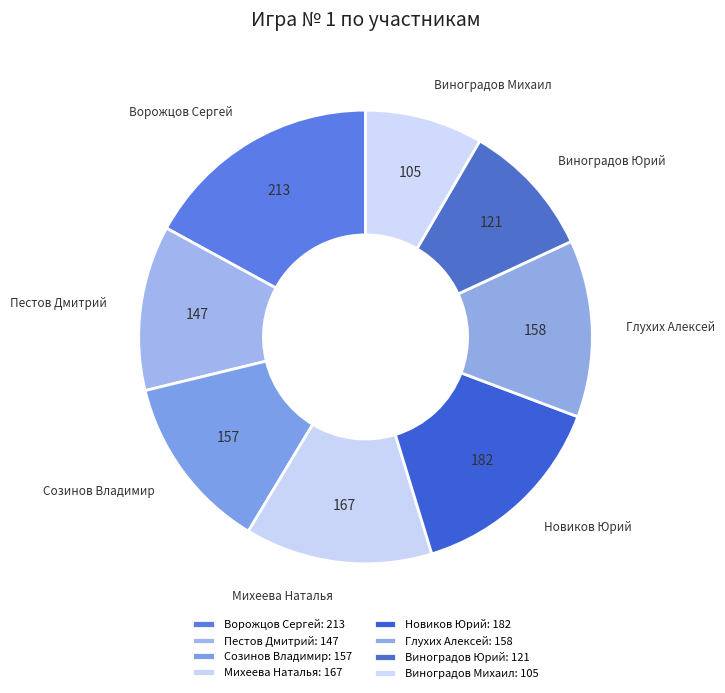

Is Виноградов Юрий the majority of the pie?

No